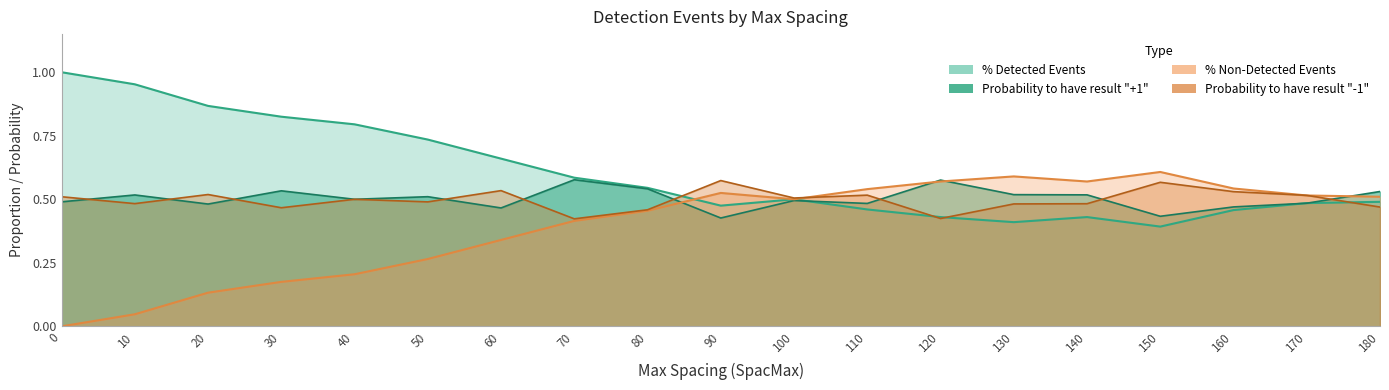

How many data points does each series have?

19